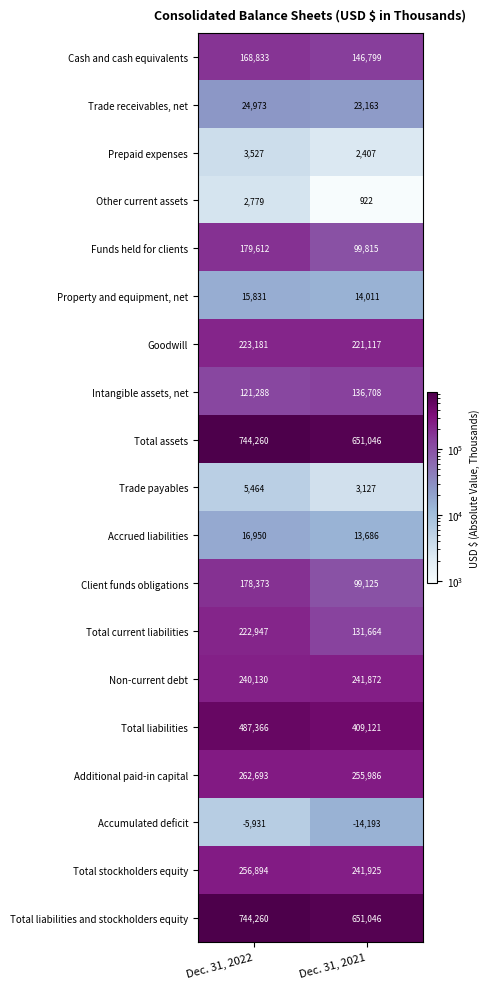

What is the spread (max minus min) of values at Dec. 31, 2022?

750191